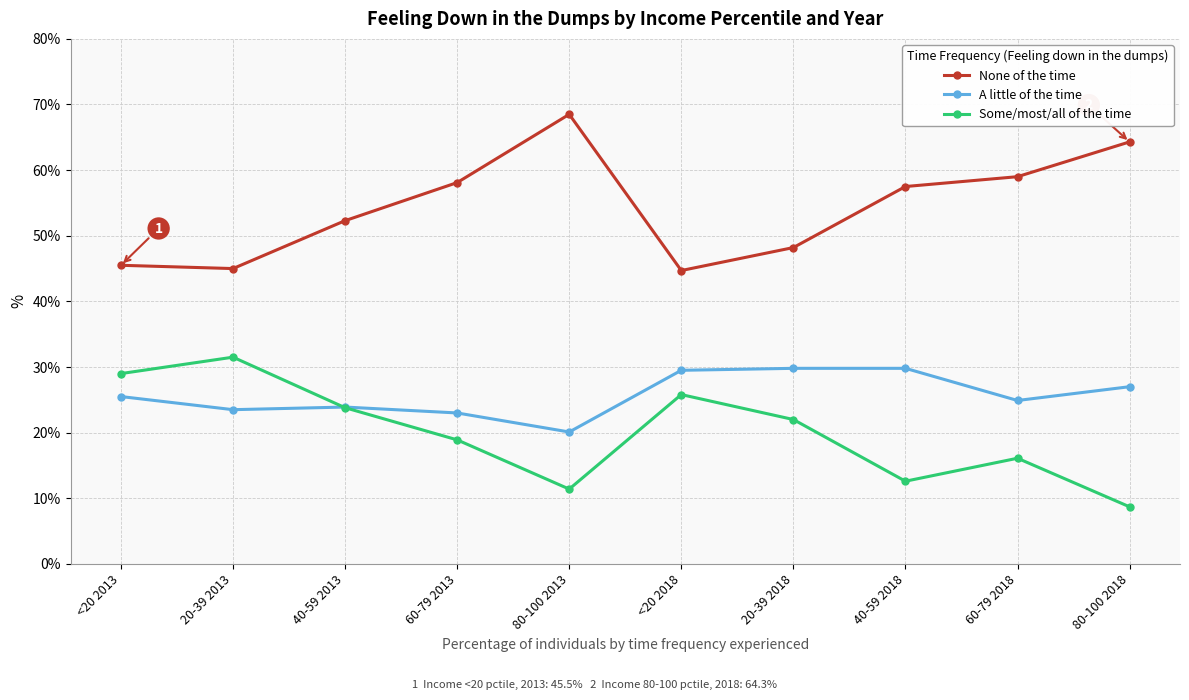

How many categories are shown in the chart?

10